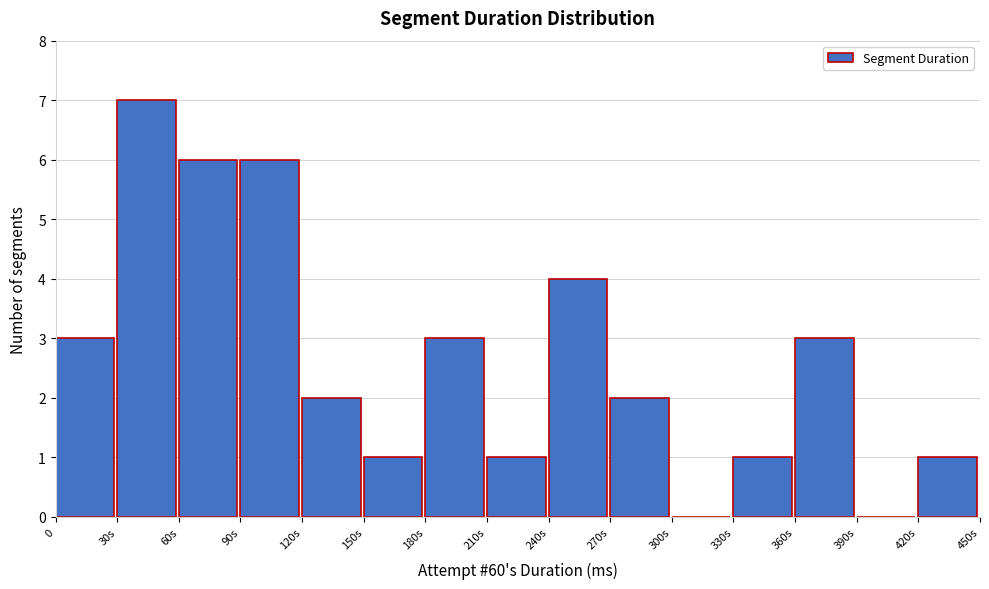

Reading right to left, transcribe all the data shown in this chart.

420s=1	390s=0	360s=3	330s=1	300s=0	270s=2	240s=4	210s=1	180s=3	150s=1	120s=2	90s=6	60s=6	30s=7	0=3